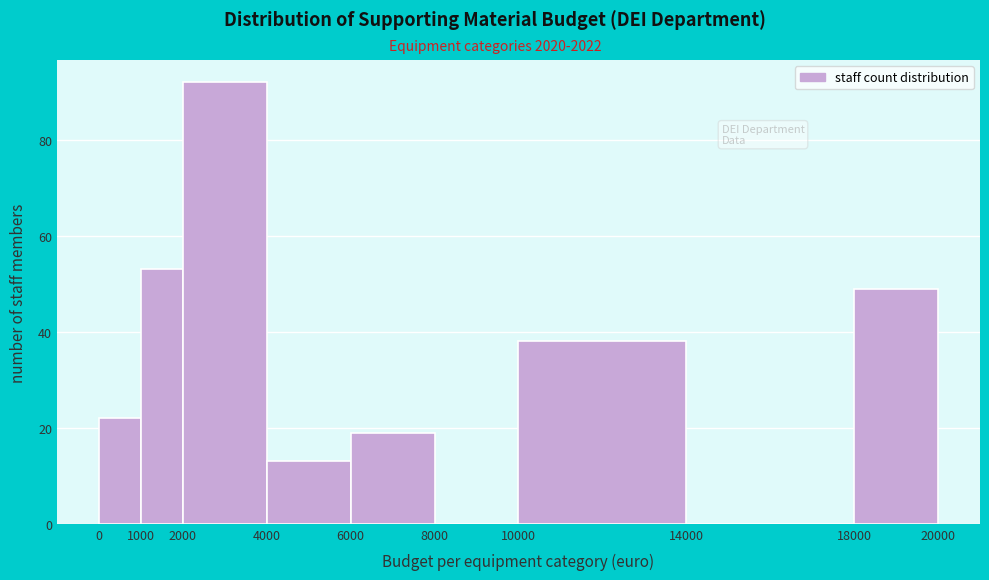

How tall is the bar that spans 18000 to 20000 on the x-axis? The values are not printed on the chart, so give them approximately, as read against the axis.

50